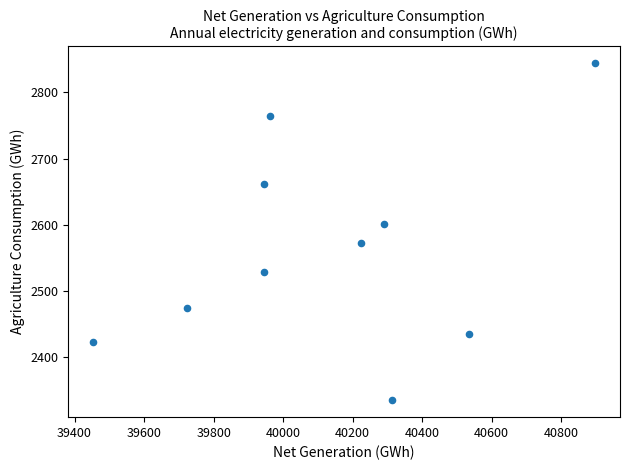

What is the average Y value?

2563.5